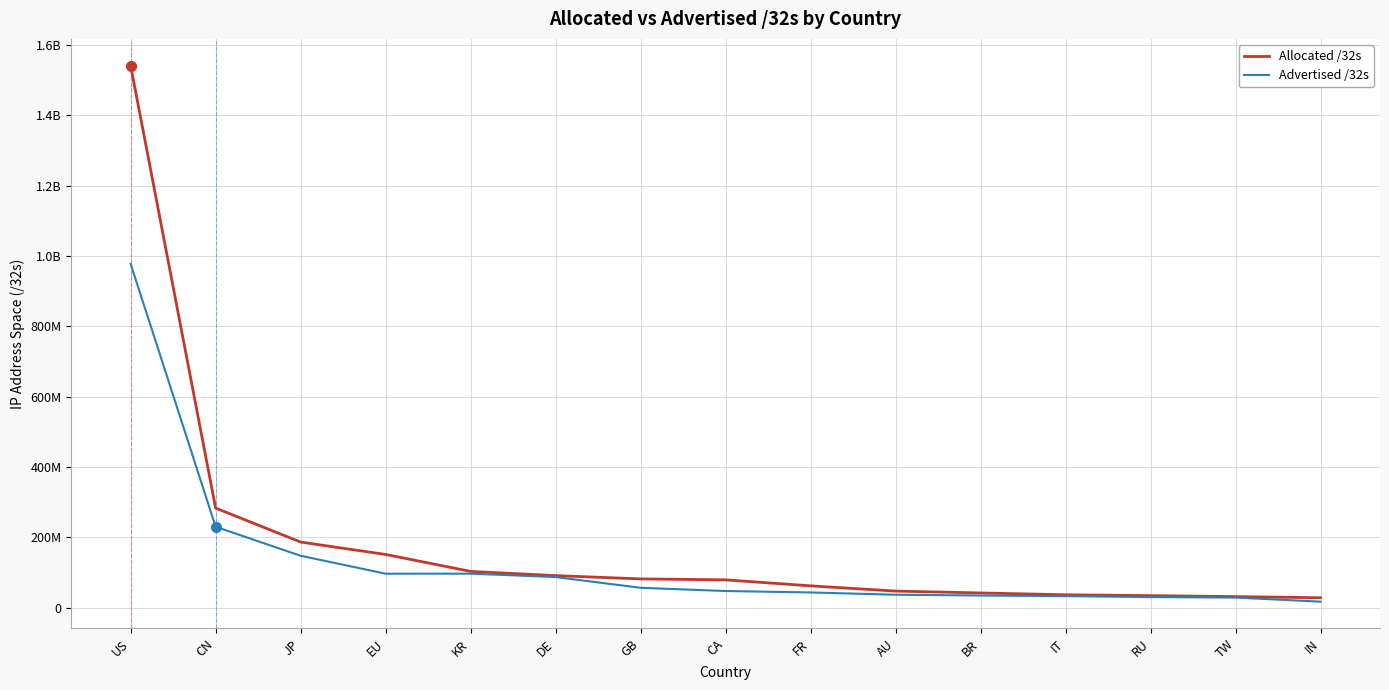

Does the chart have visible grid lines?

Yes